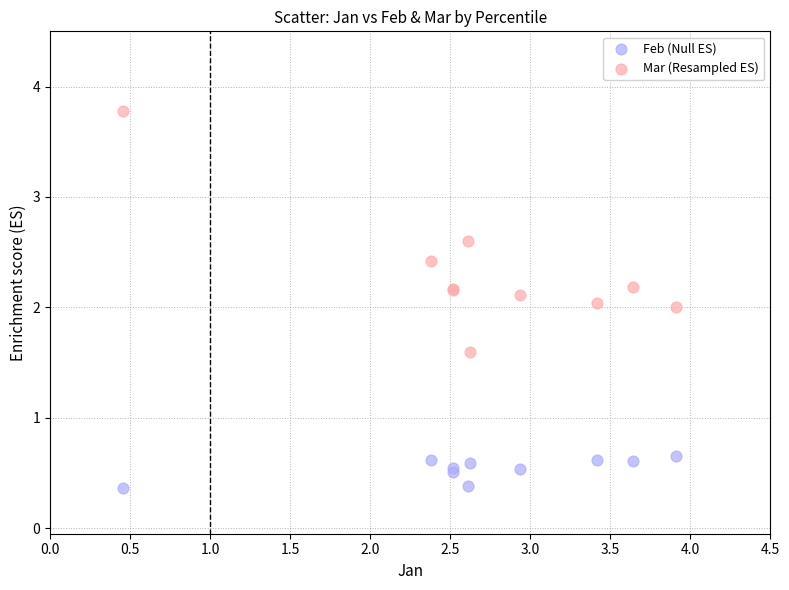

Which series reaches the maximum Y coordinate?

Mar (Resampled ES)